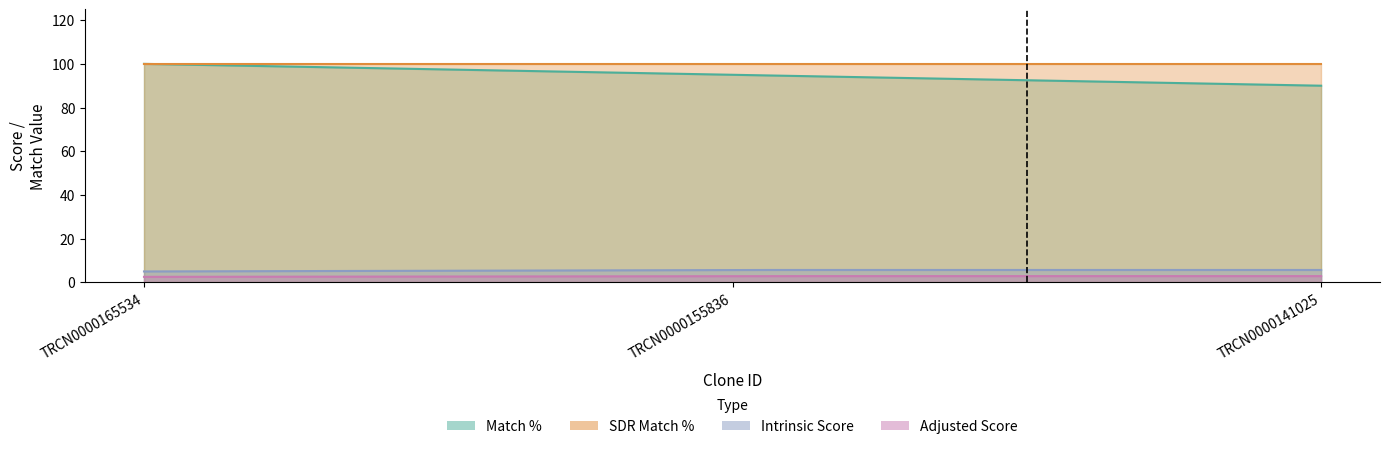

Which category has the lowest value in the Match % series?

TRCN0000141025